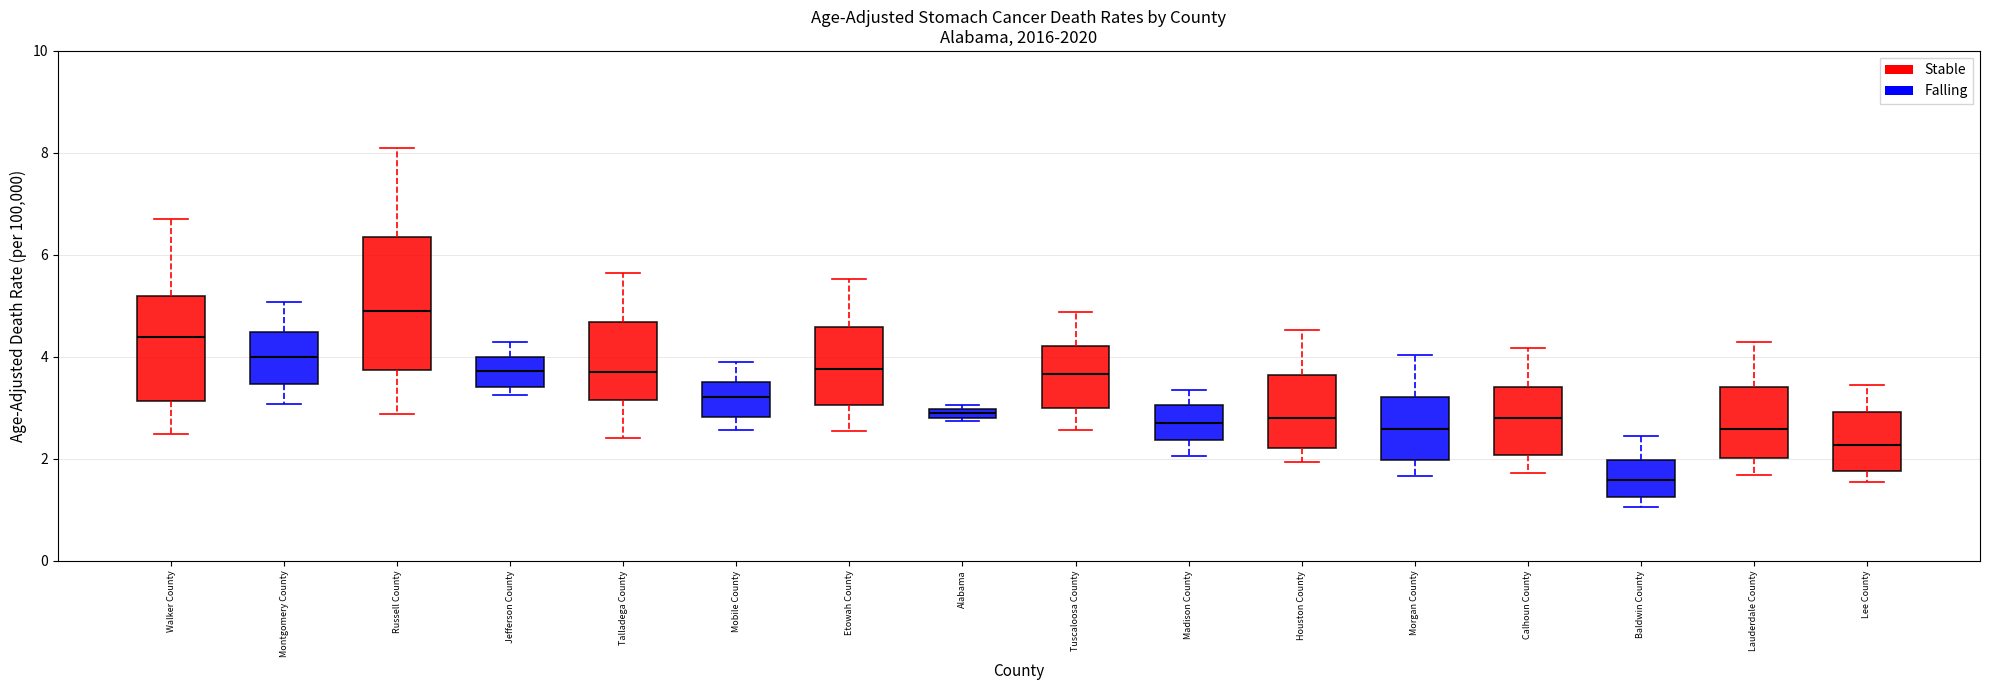

Where does the median line of the box for Houston County sit on the y-axis? The values are not printed on the chart, so give them approximately, as read against the axis.

2.8